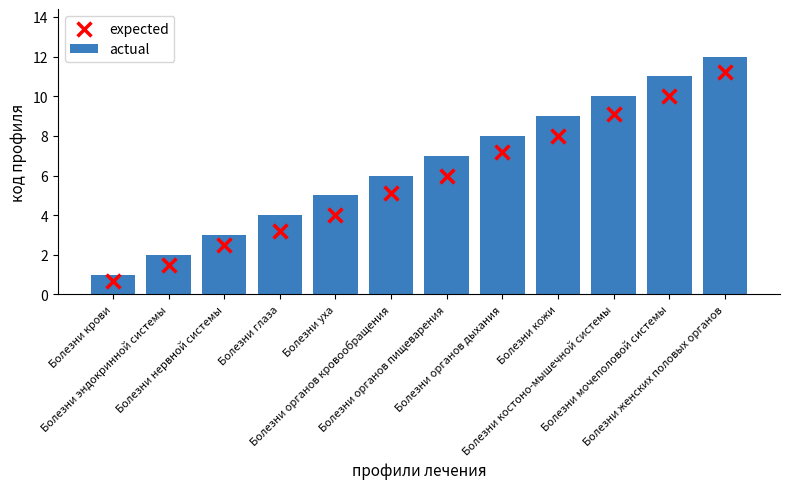

Which series has the largest Y range (max minus min)?

actual